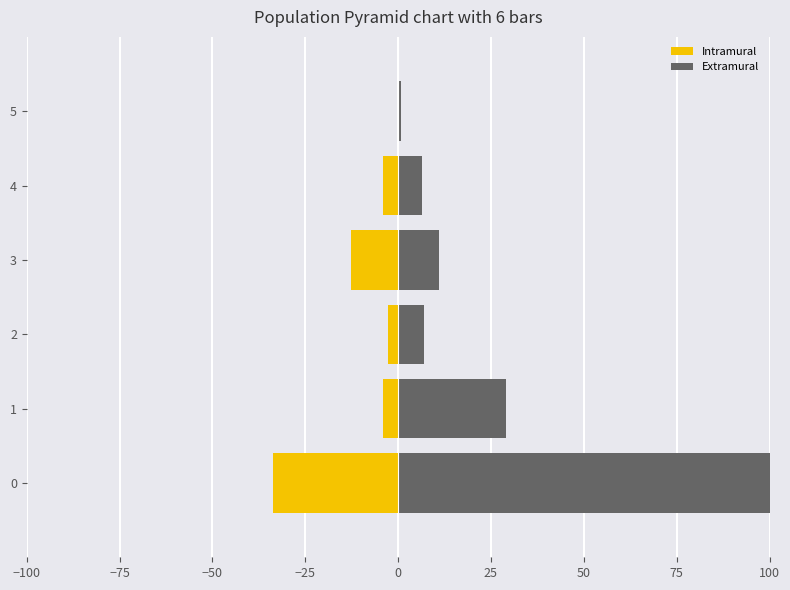

True or false: Intramural has a value of -1.4 at 4.

False